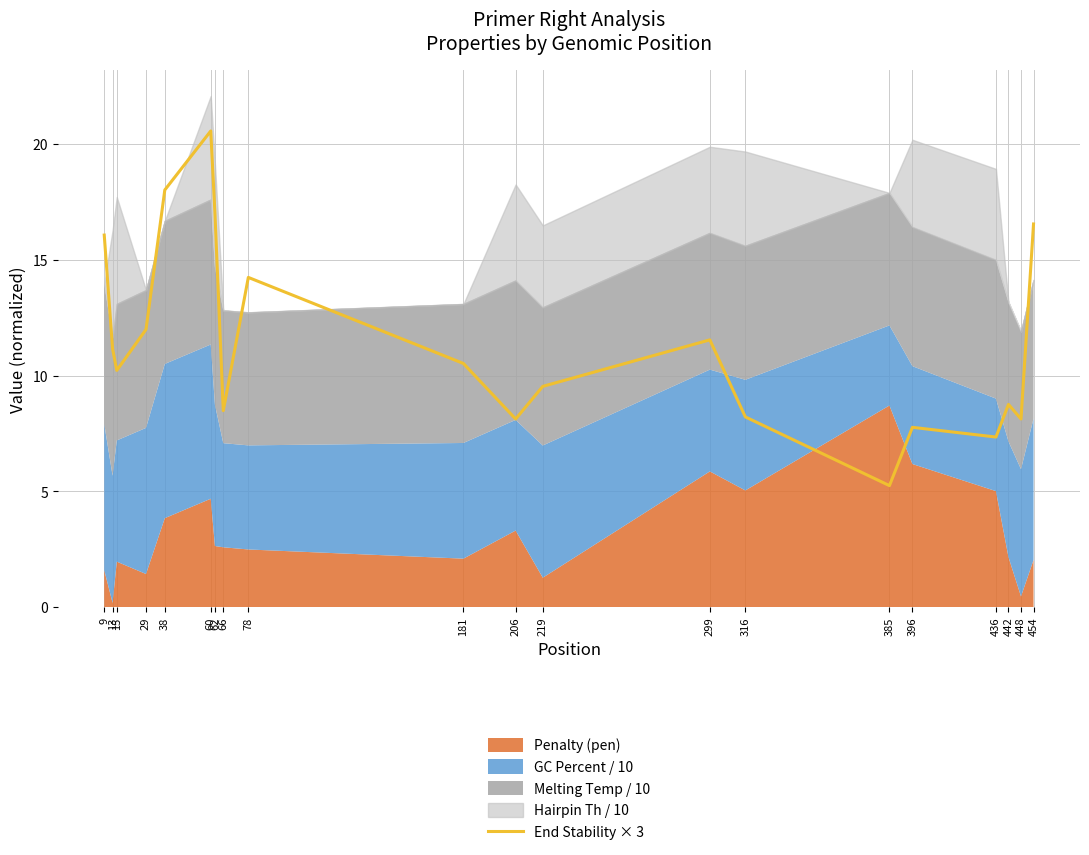

At which category does the chart reach its minimum across all series?

385